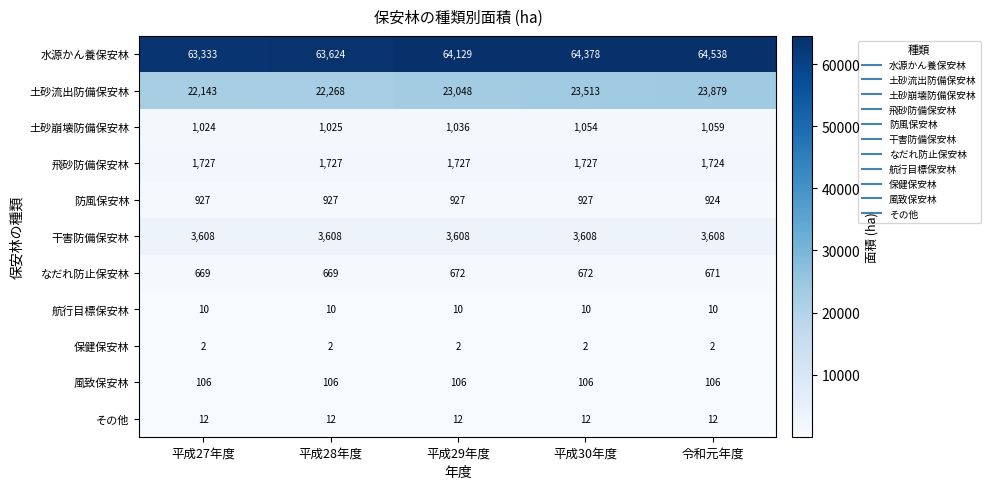

What is the greatest value displayed?

64538